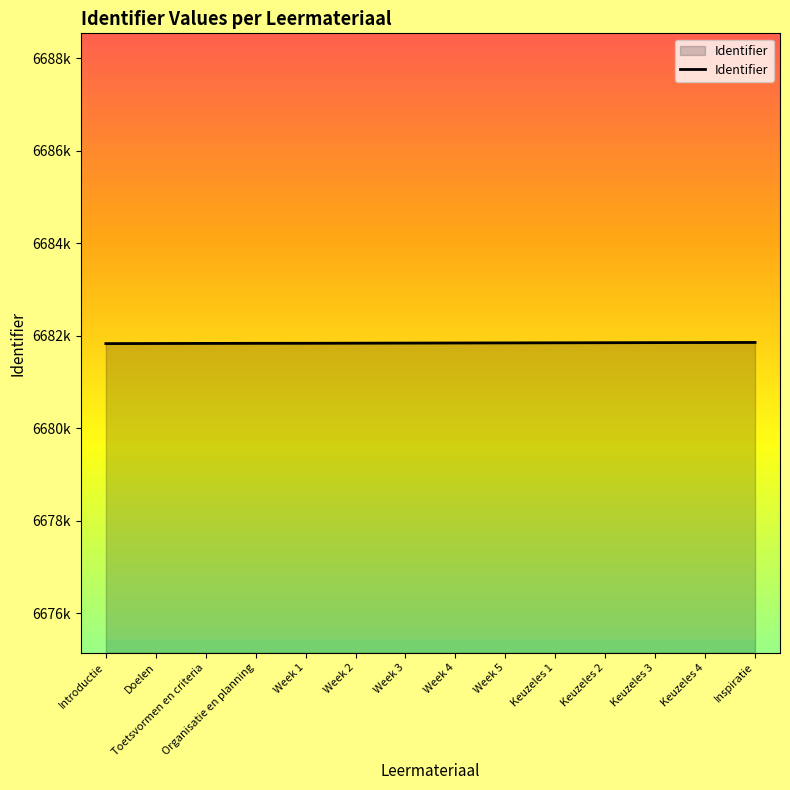

Where is the data nearest to the value 6681844?

Week 3